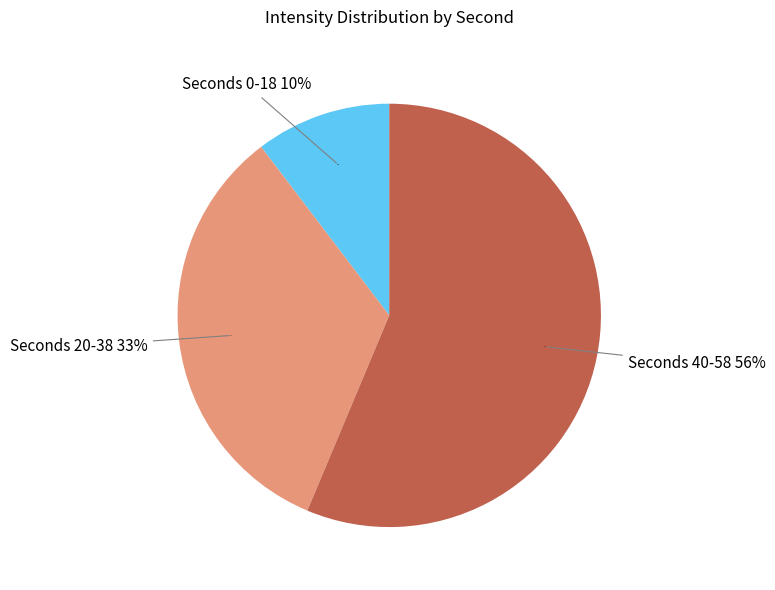

Do 58 and 14 together represent more than half of the pie?

No